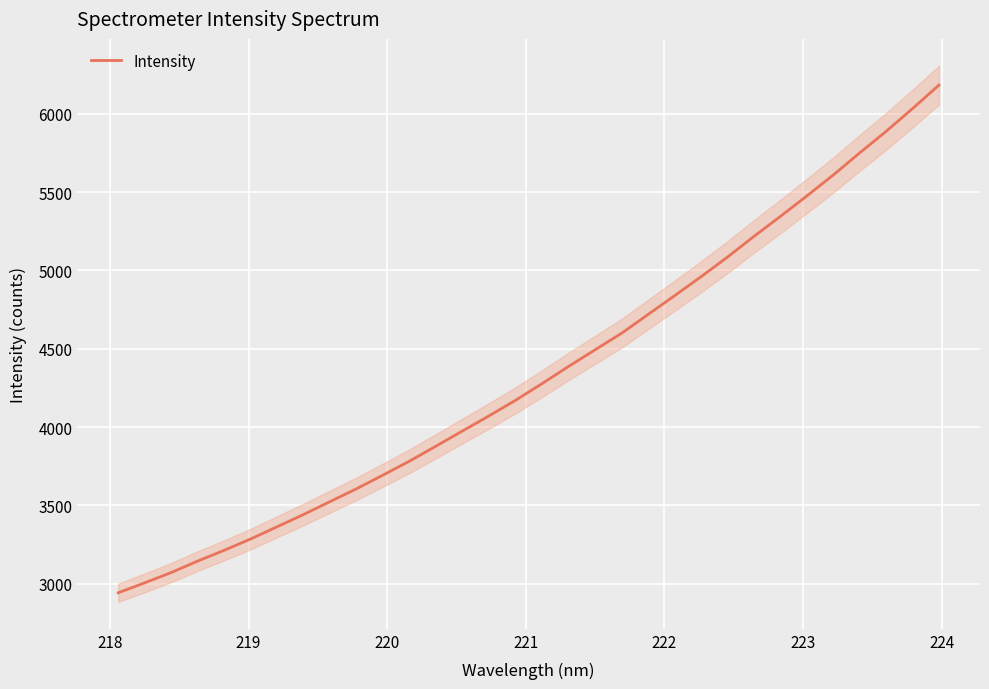

What is the highest value of the Intensity series?

6182.7